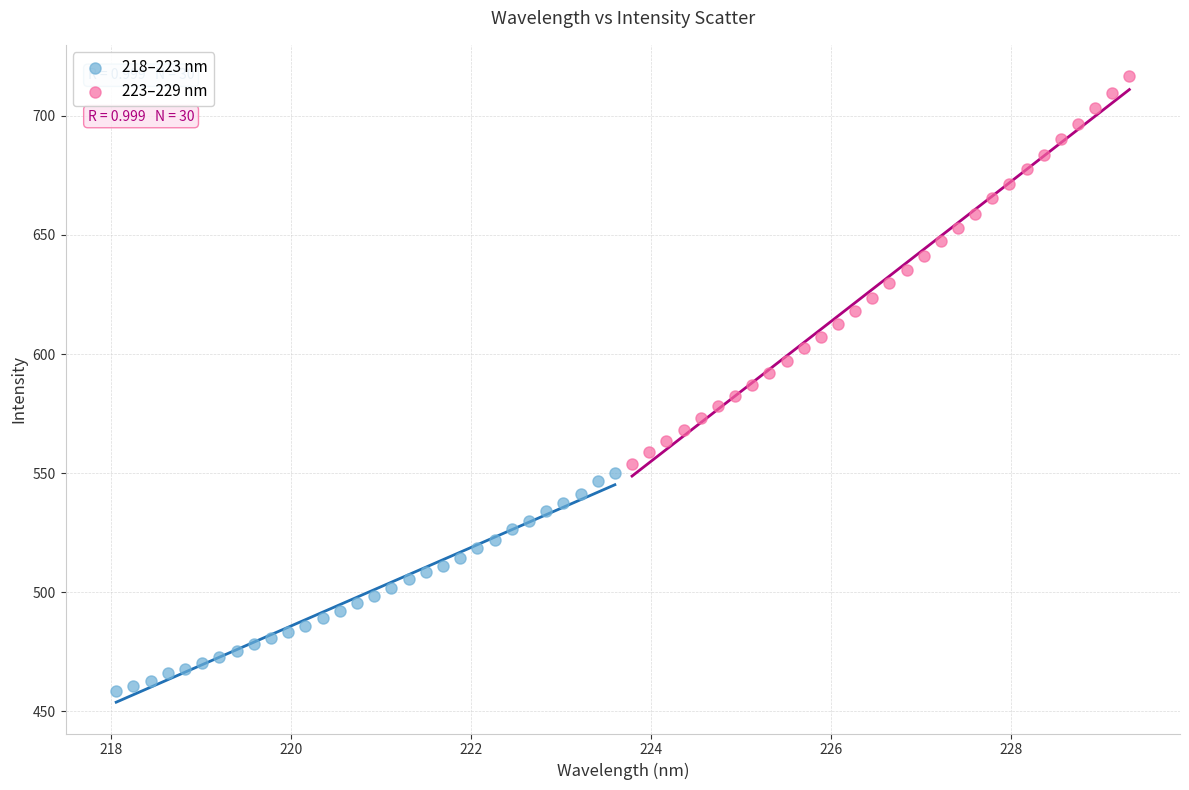

Which series has the largest Y range (max minus min)?

223–229 nm